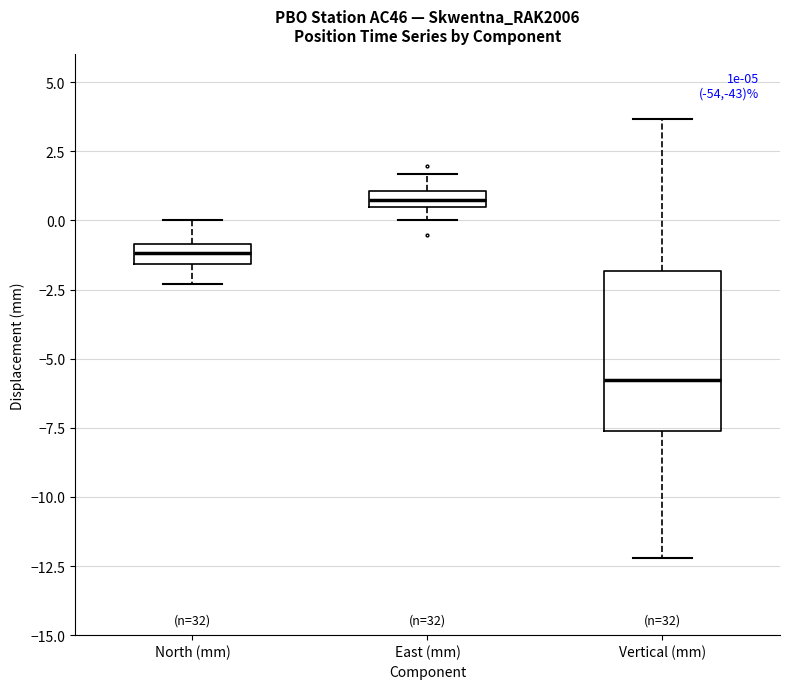

Where does the lower whisker of the box for North (mm) end on the y-axis? The values are not printed on the chart, so give them approximately, as read against the axis.

-2.5